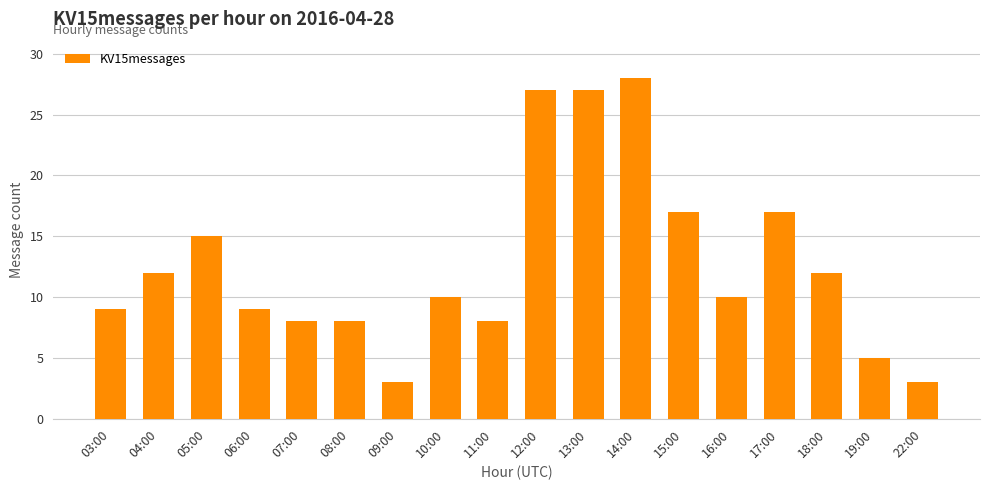

Approximately how many times larger is the value at 10:00 compared to 06:00?

1.1